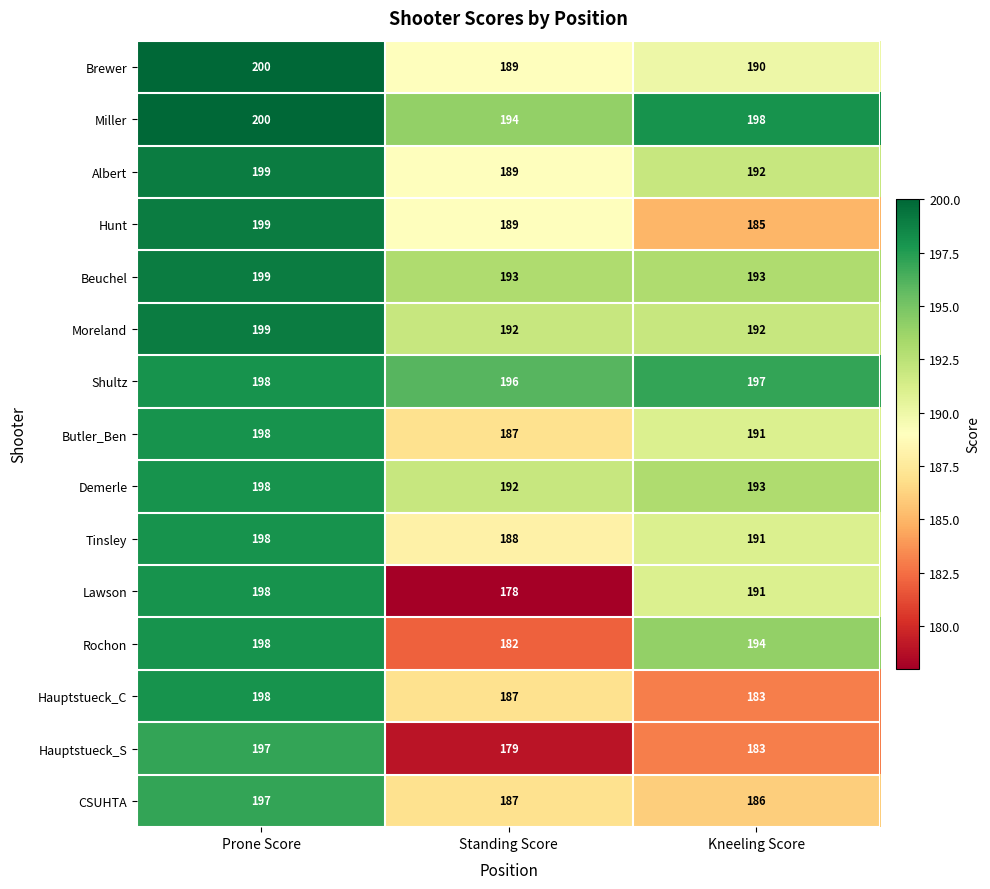

The value of Rochon at Prone Score is 198. True or false?

True